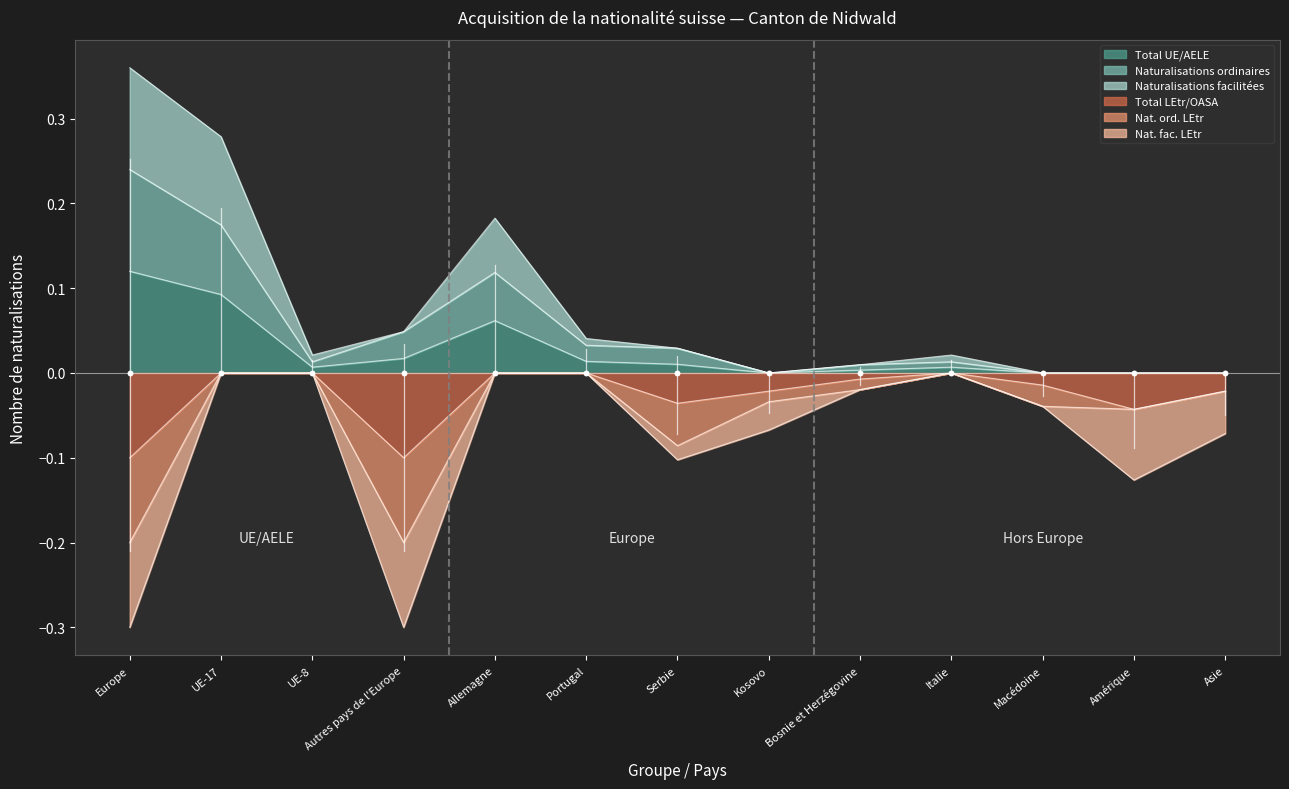

Which series contains the highest Y value?

Naturalisations facilitées